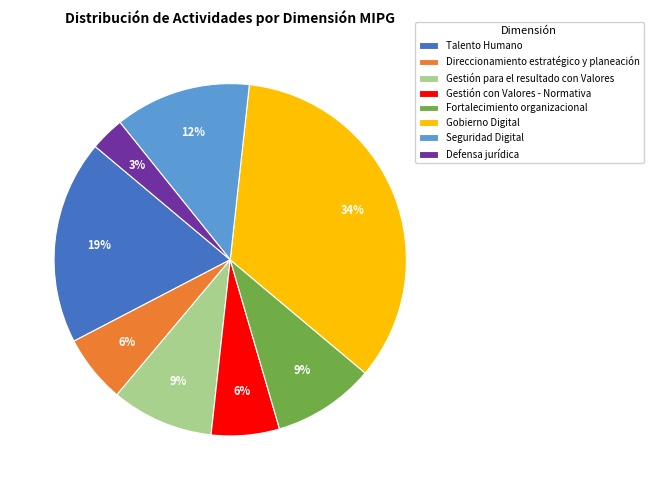

Which has a higher value, Talento Humano or Direccionamiento estratégico y planeación?

Talento Humano